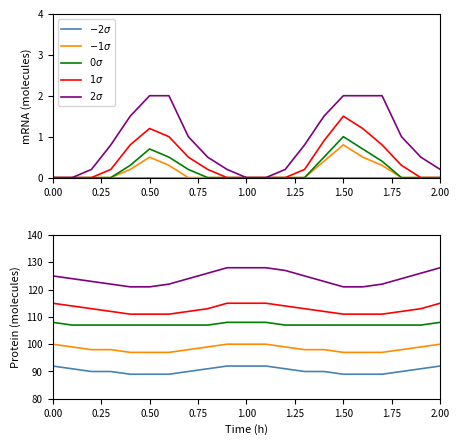

What are all the series names shown in the legend?

$-2\sigma$, $-1\sigma$, $0\sigma$, $1\sigma$, $2\sigma$